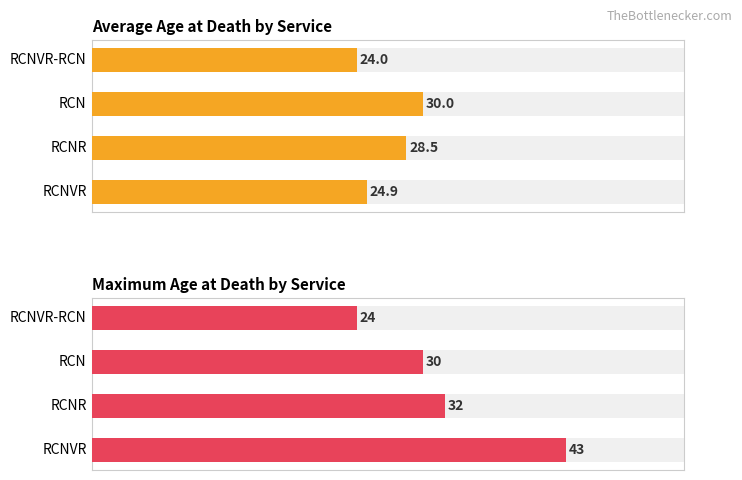

Which series has the largest range (max minus min)?

Maximum Age